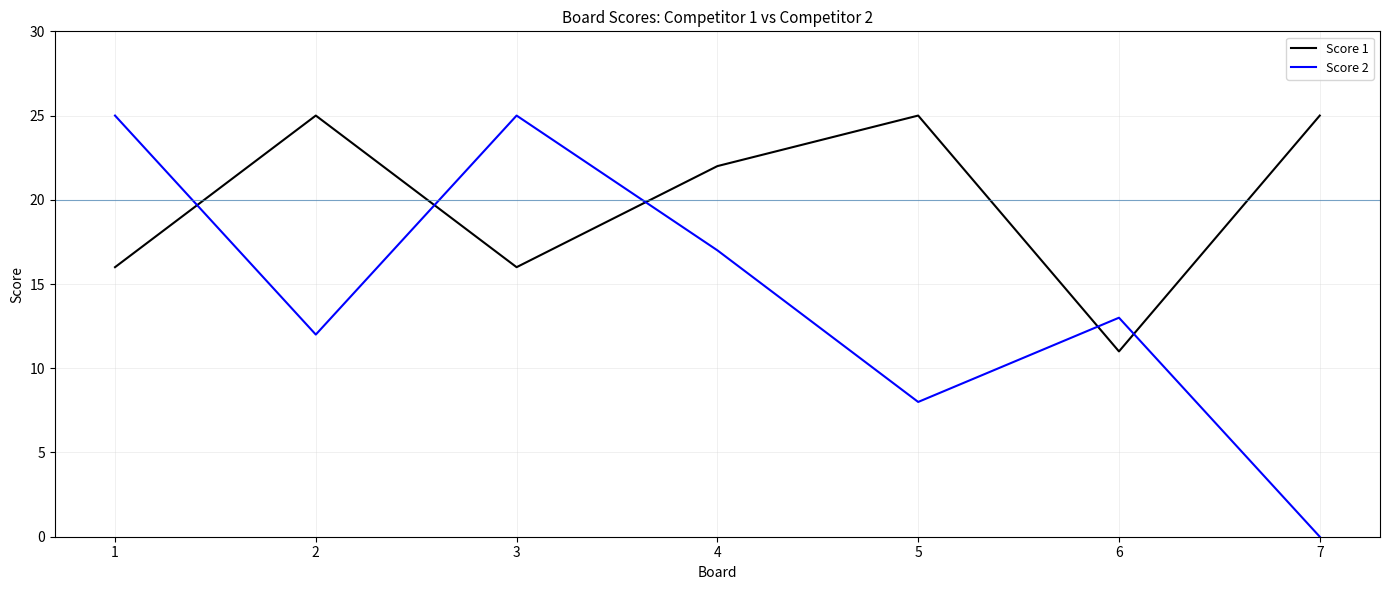

Between which two adjacent categories do Score 1 and Score 2 first intersect?

1 and 2